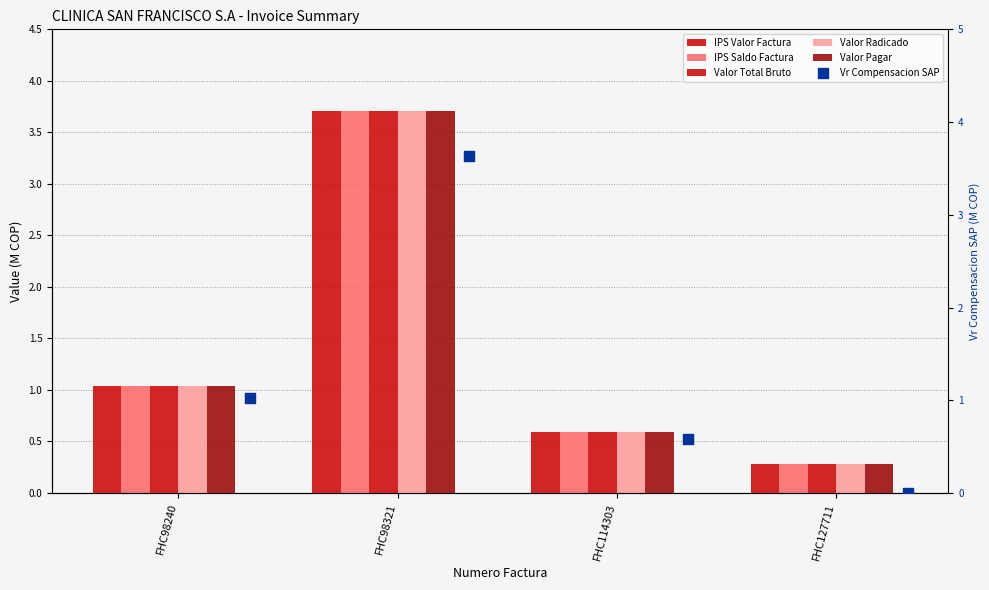

What is the total value across all series at FHC114303?

3.5